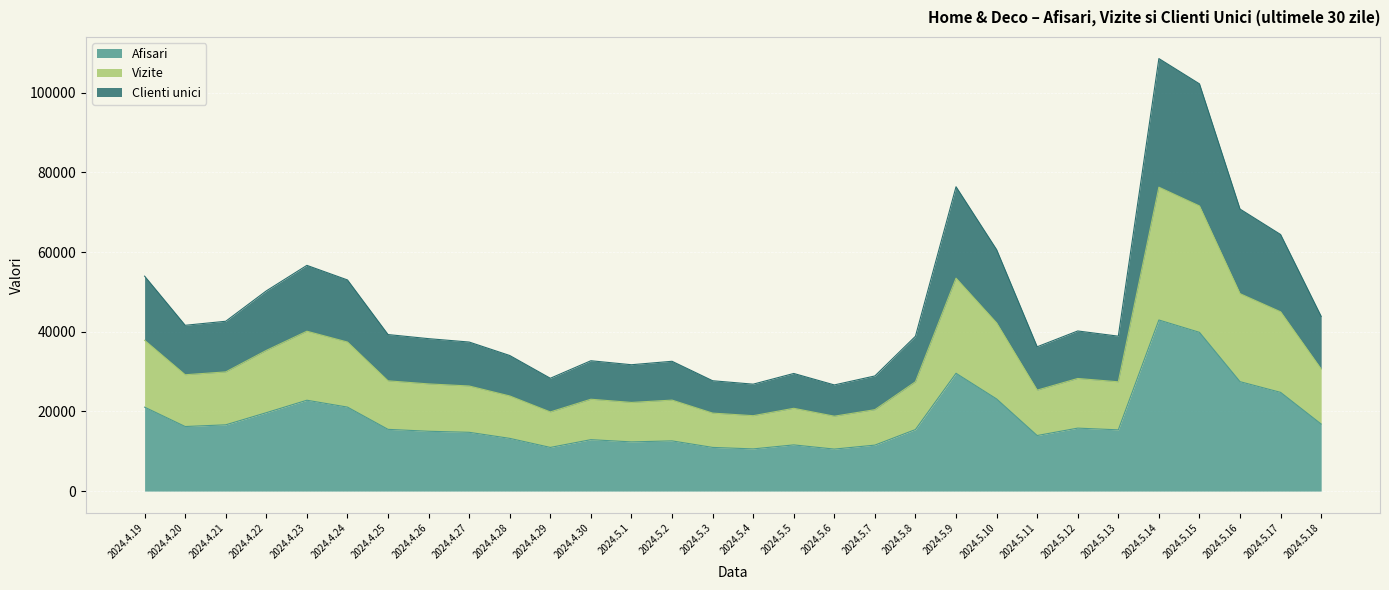

What is the difference between the Afisari values at 2024.5.4 and 2024.4.25?

4907